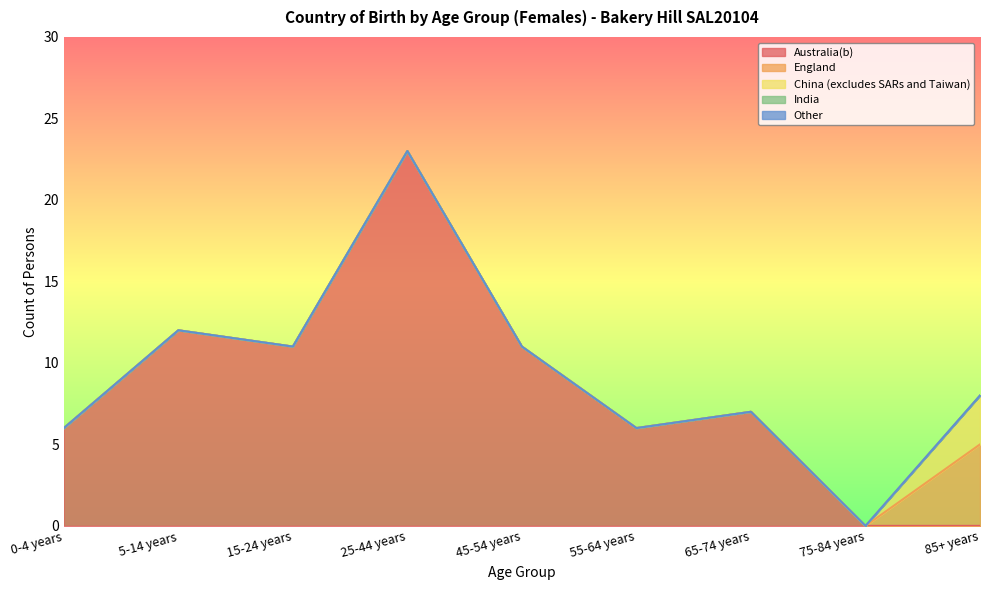

What are all the series names shown in the legend?

Australia(b), England, China (excludes SARs and Taiwan), India, Other